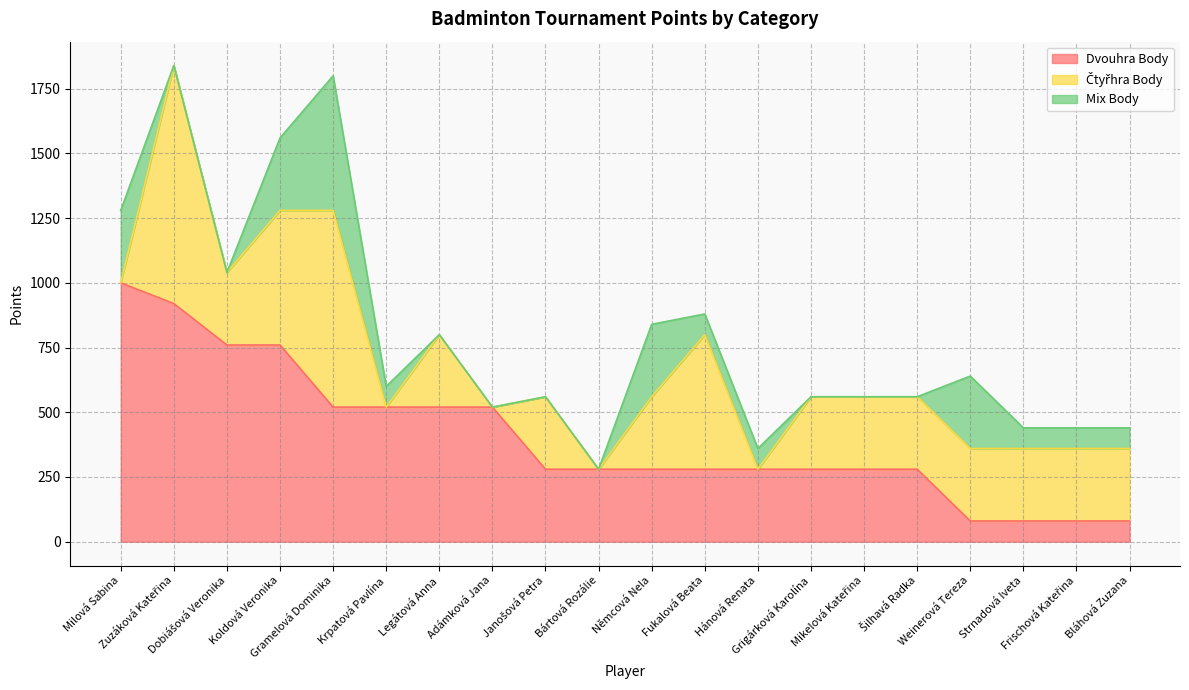

The Dvouhra Body series shows 409 at Hánová Renata. True or false?

False